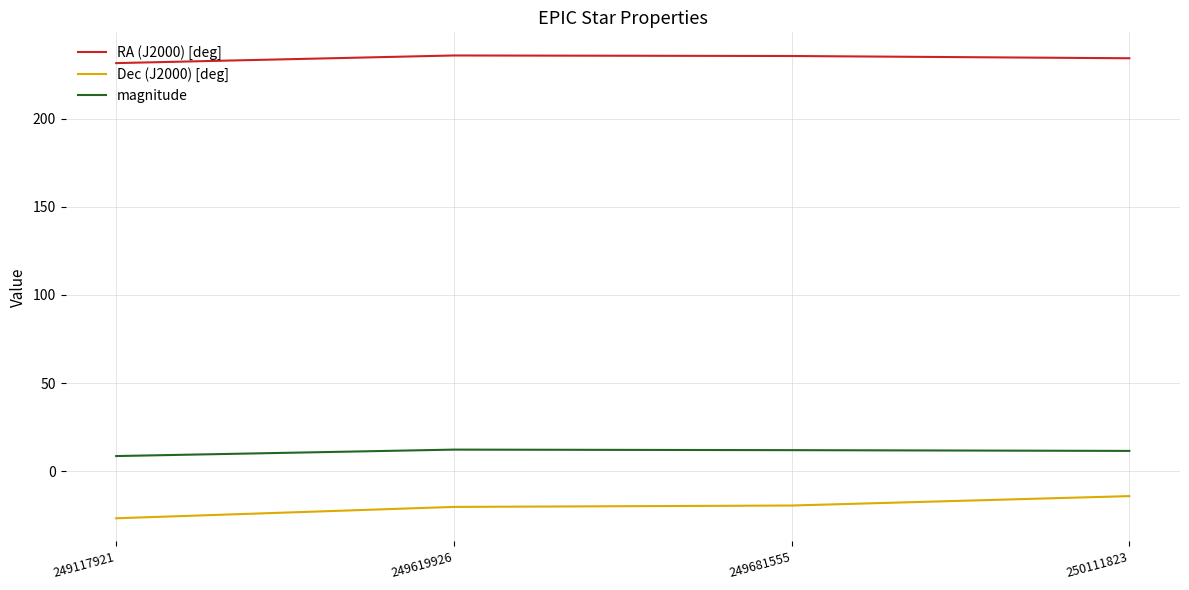

Which series has the largest range (max minus min)?

Dec (J2000) [deg]